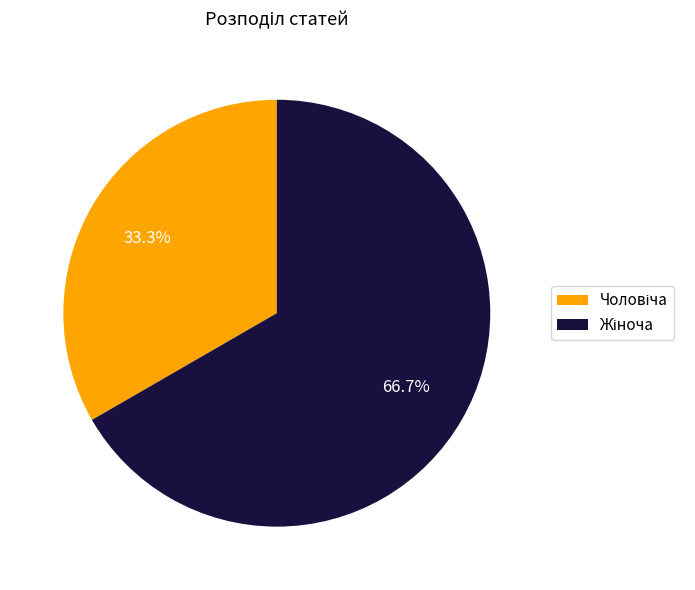

Is there any slice that represents more than half of the pie?

Yes